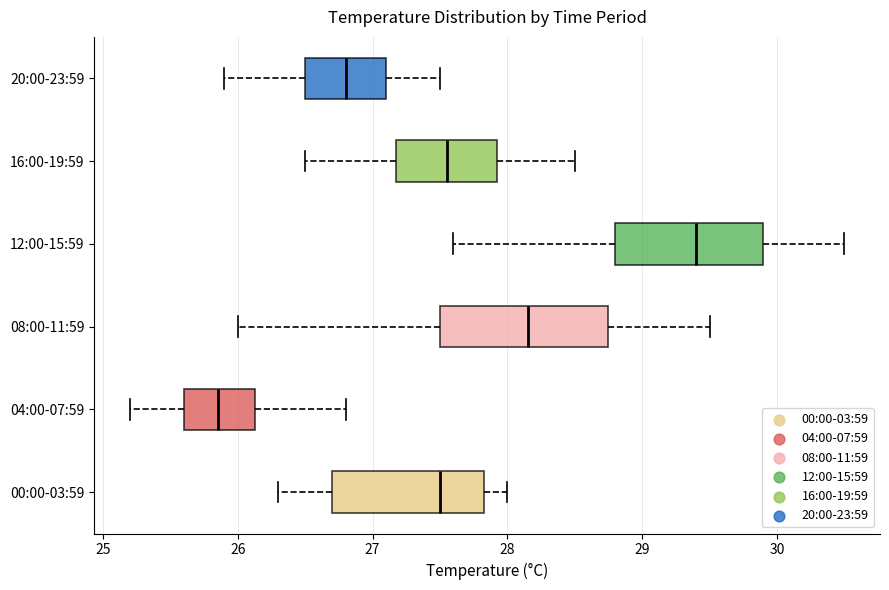

Reading bottom to top, read every box against the x-axis: the position of its median line, the range the box covers, and the ends of its whiskers. The values are not printed on the chart, so give them approximately, as read against the axis.

00:00-03:59: median 27.5, box 26.7 to 27.8, whiskers 26.3 to 28.0
04:00-07:59: median 25.9, box 25.6 to 26.1, whiskers 25.2 to 26.8
08:00-11:59: median 28.2, box 27.5 to 28.8, whiskers 26.0 to 29.5
12:00-15:59: median 29.4, box 28.8 to 29.9, whiskers 27.6 to 30.5
16:00-19:59: median 27.6, box 27.2 to 27.9, whiskers 26.5 to 28.5
20:00-23:59: median 26.8, box 26.5 to 27.1, whiskers 25.9 to 27.5